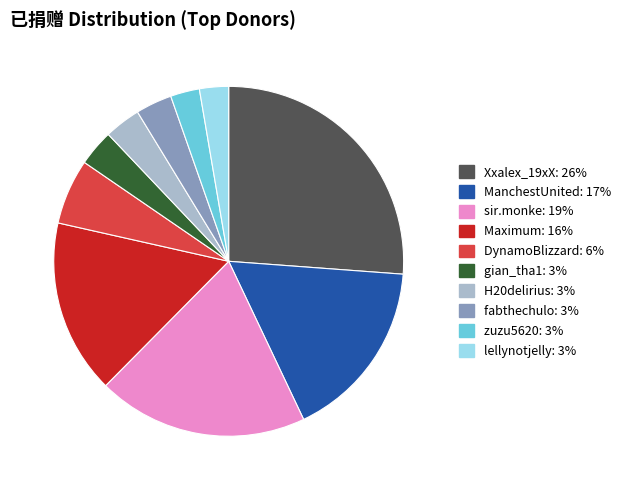

How many segments does this pie chart have?

10